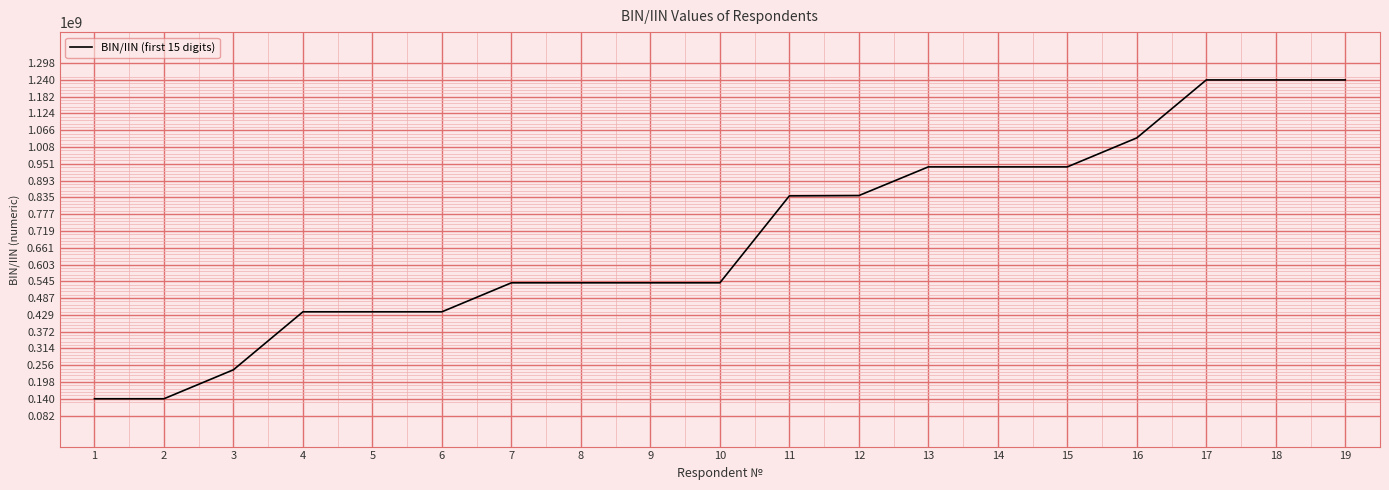

Is it true that the value at 4 is 117487354?

False